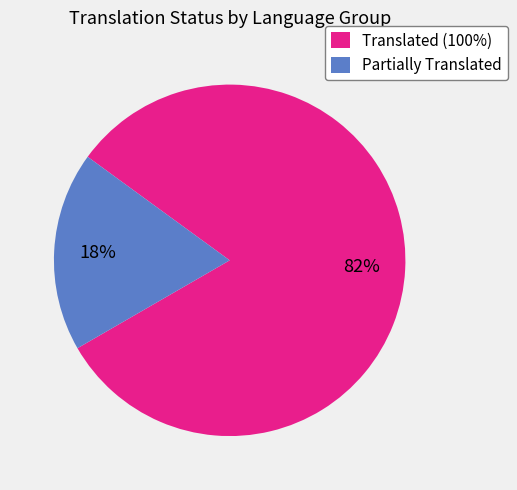

Combined, do Partially Translated and Translated (100%) account for over 50%?

Yes